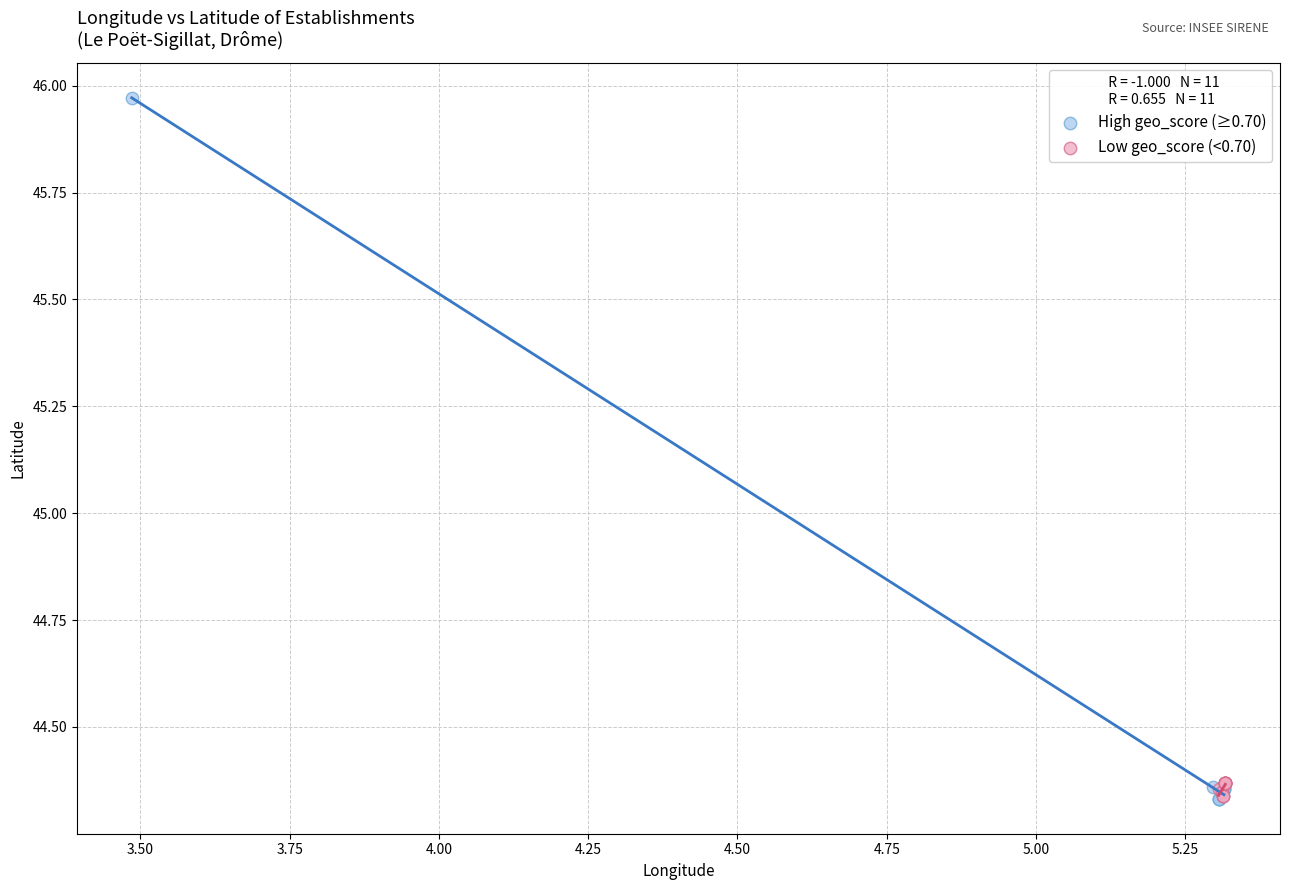

Which series has the largest Y range (max minus min)?

High geo_score (≥0.70)